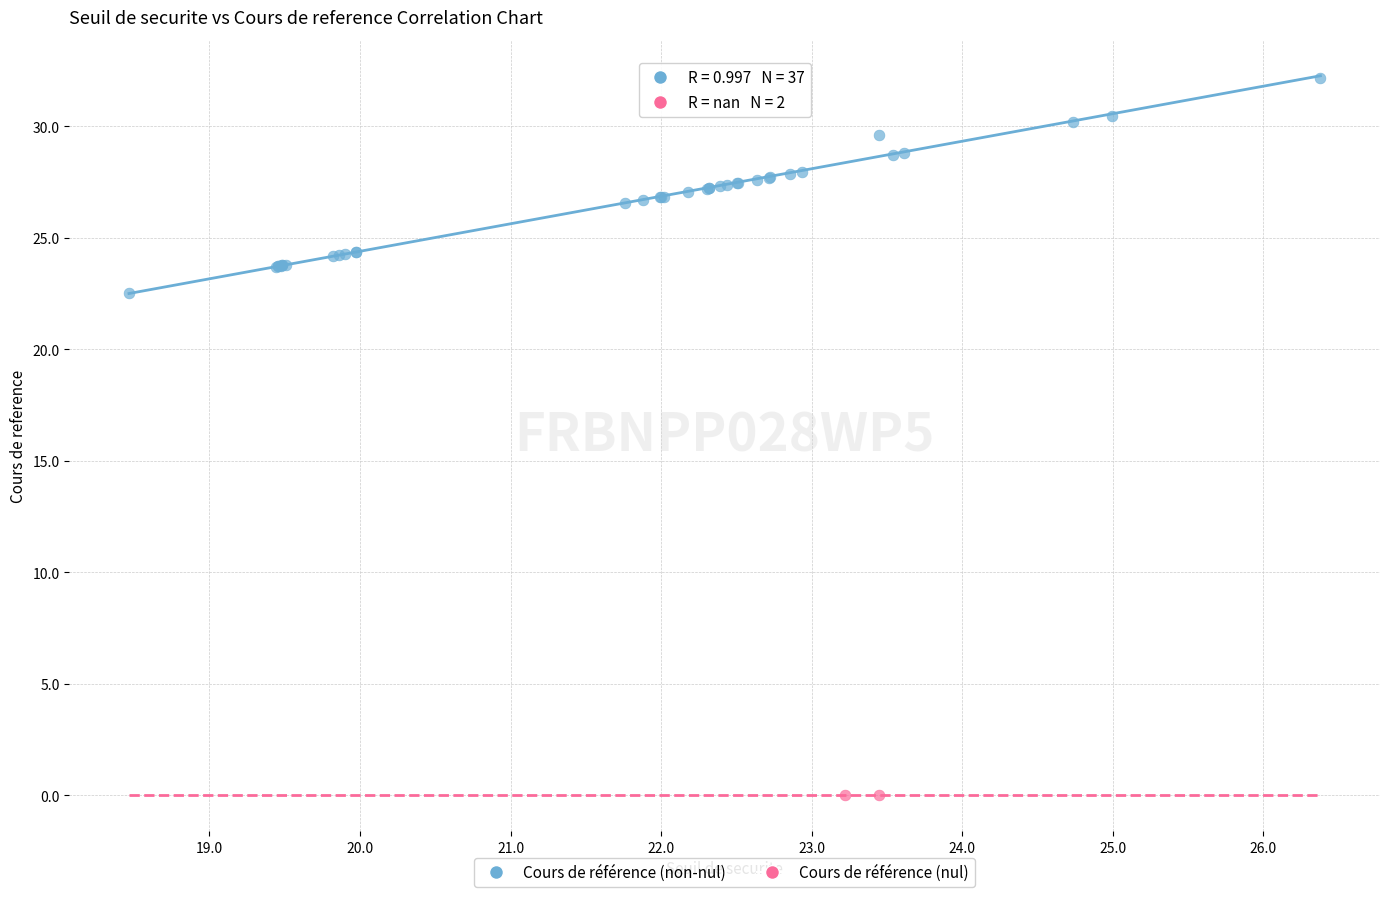

Which series reaches the maximum Y coordinate?

Cours de référence (non-nul)